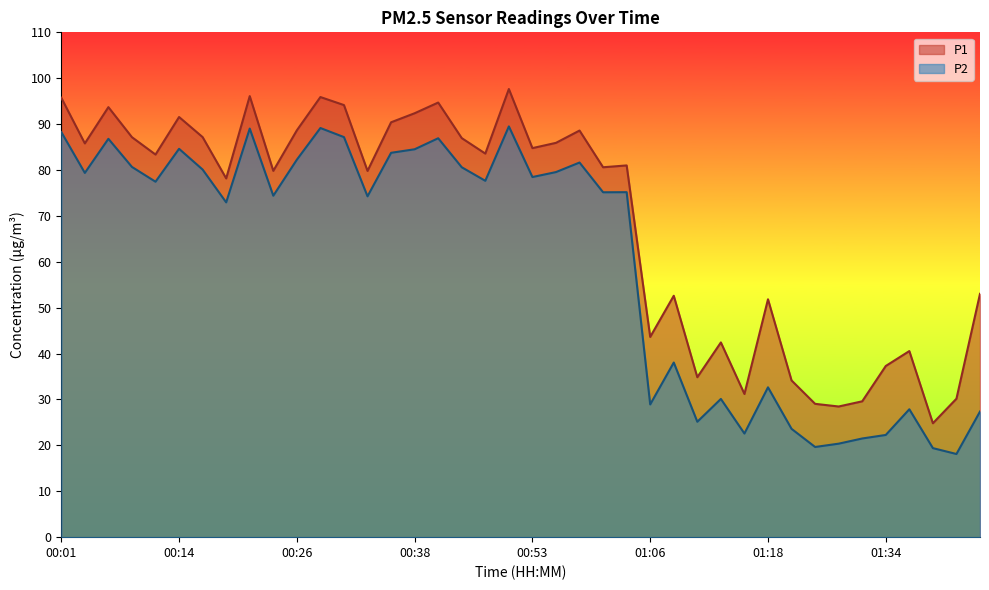

At which category is the sum across all series the highest?

00:51